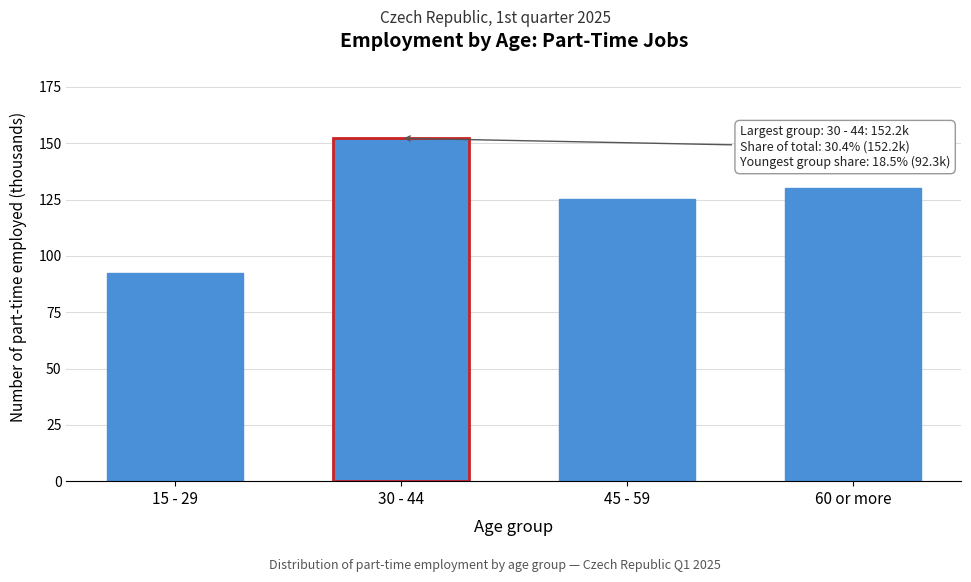

Reading left to right, list all the values displayed in this chart.

15 - 29=92.3	30 - 44=152.2	45 - 59=125.2	60 or more=130.2